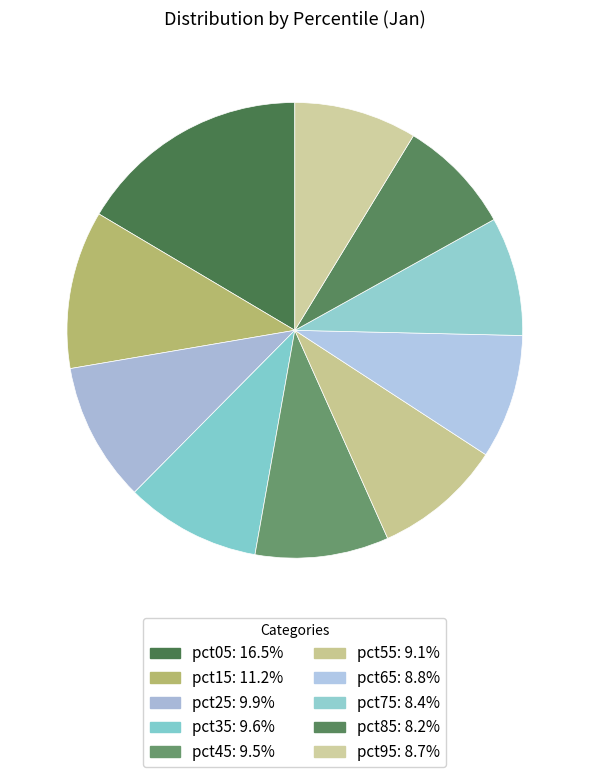

Is the sum of pct95 and pct75 greater than half?

No